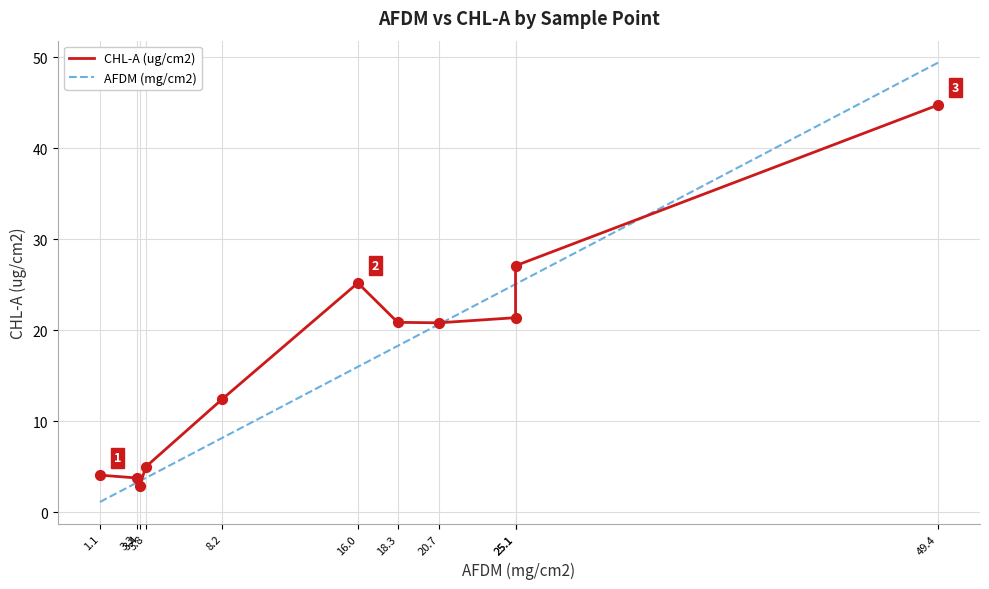

What are all the series names shown in the legend?

CHL-A (ug/cm2), AFDM (mg/cm2)